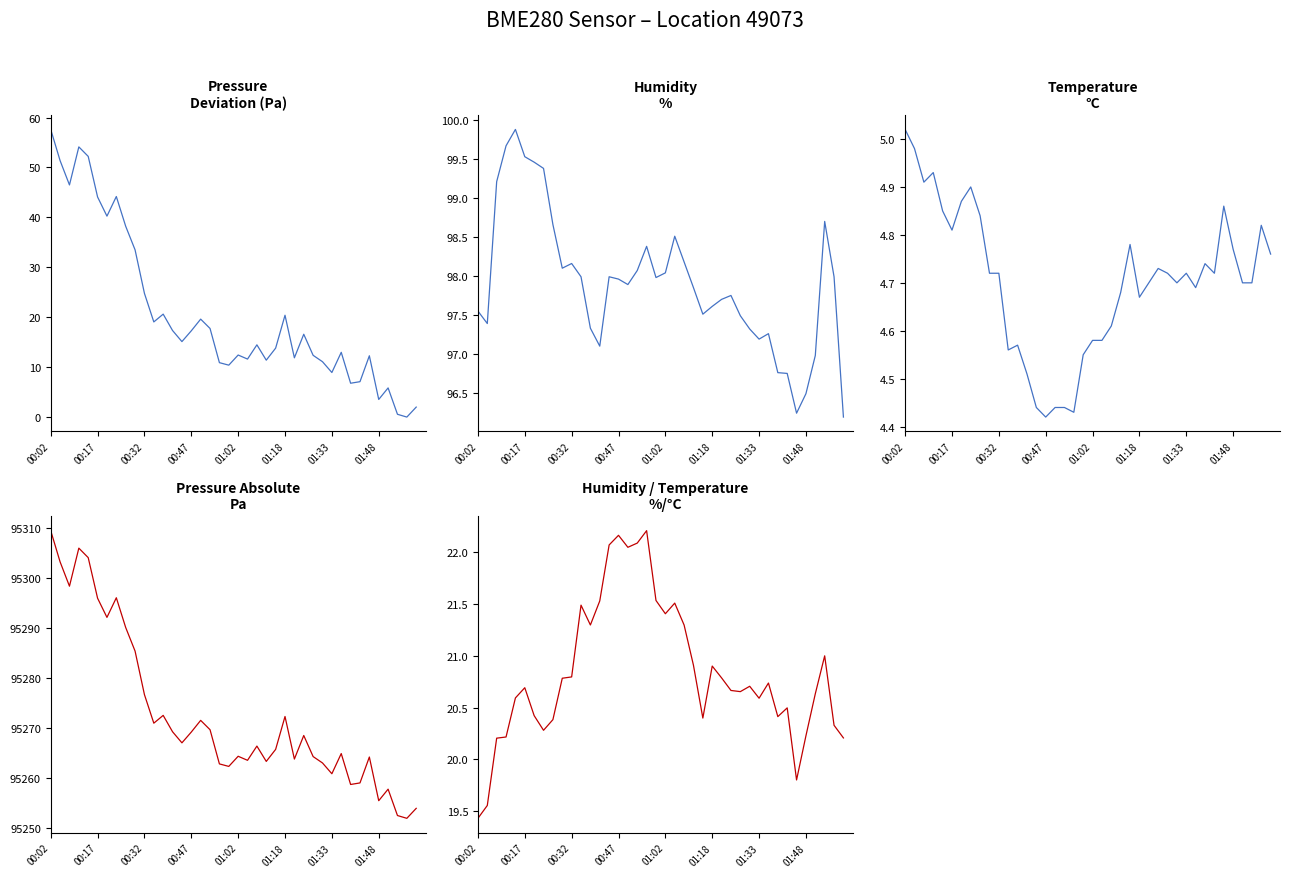

What value does the humidity/temperature series have at 31?

20.7